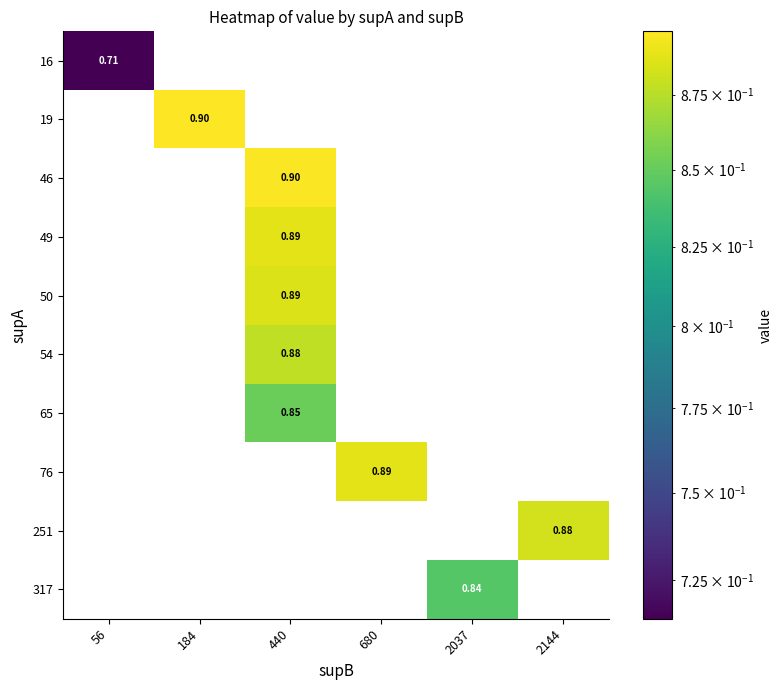

What is the greatest value displayed?

0.9